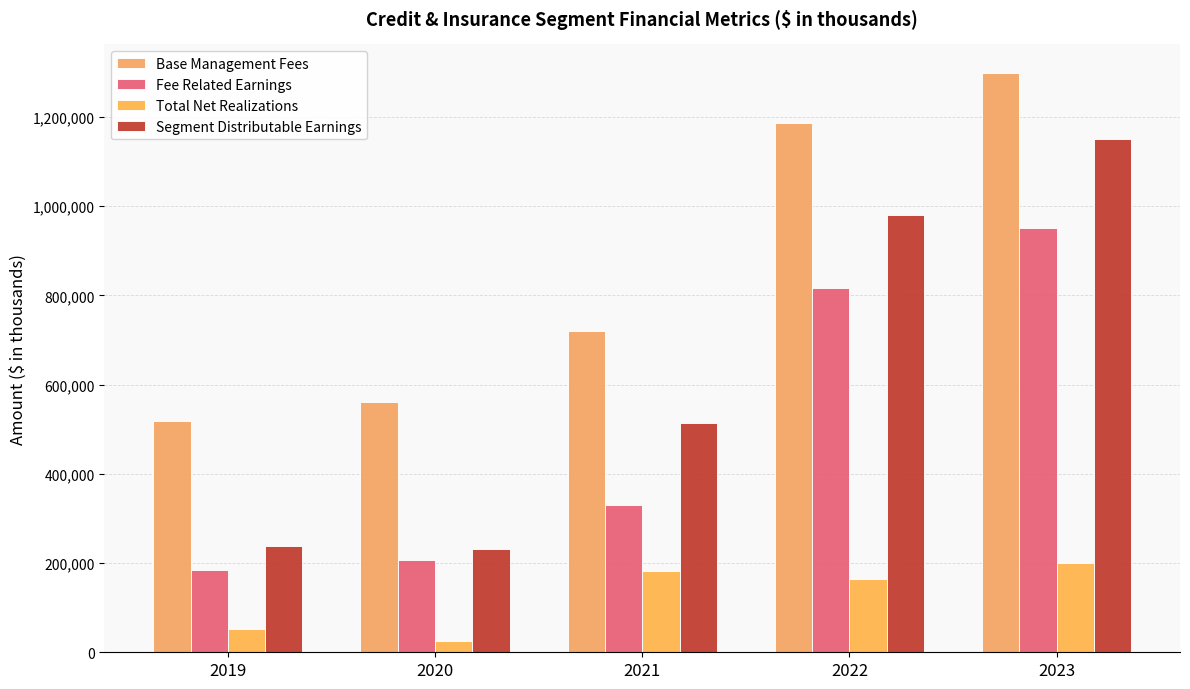

Which series has the largest range (max minus min)?

Segment Distributable Earnings